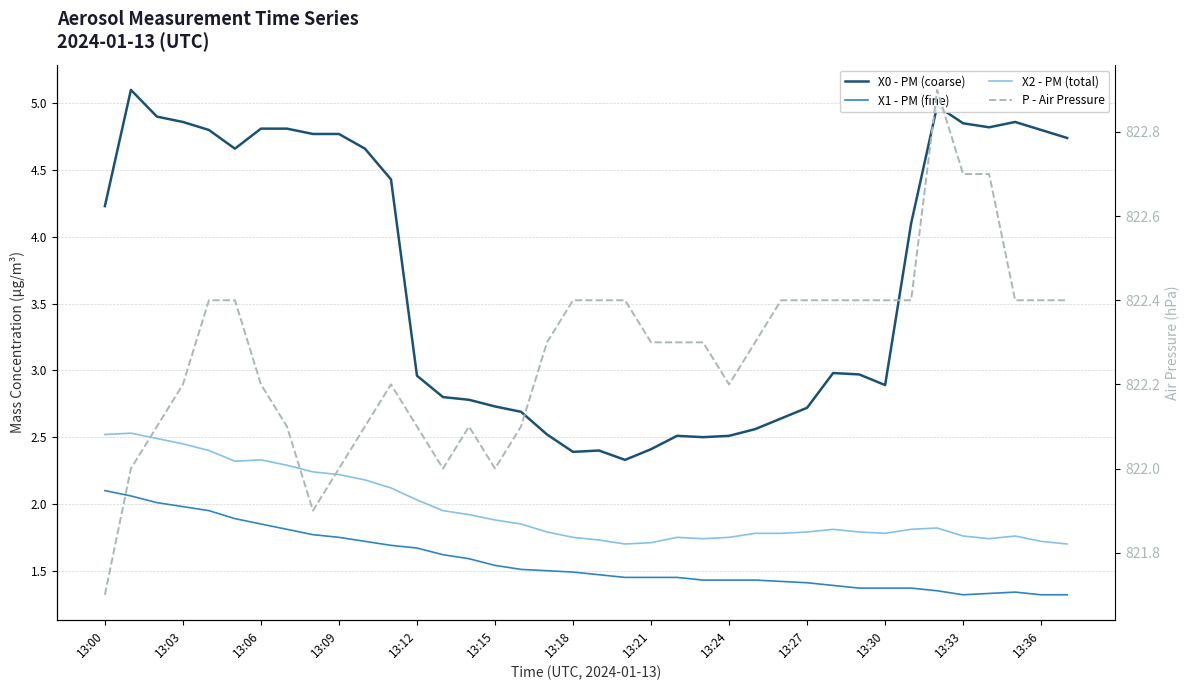

How many categories are shown in the chart?

38